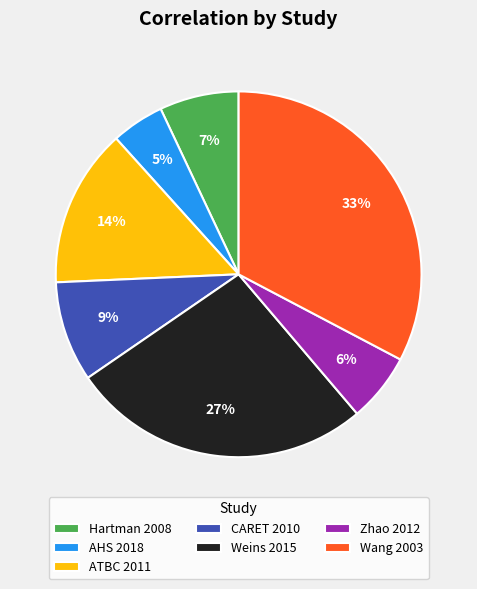

To the nearest percent, what is the difference between the largest and smallest slice percentages?

28%